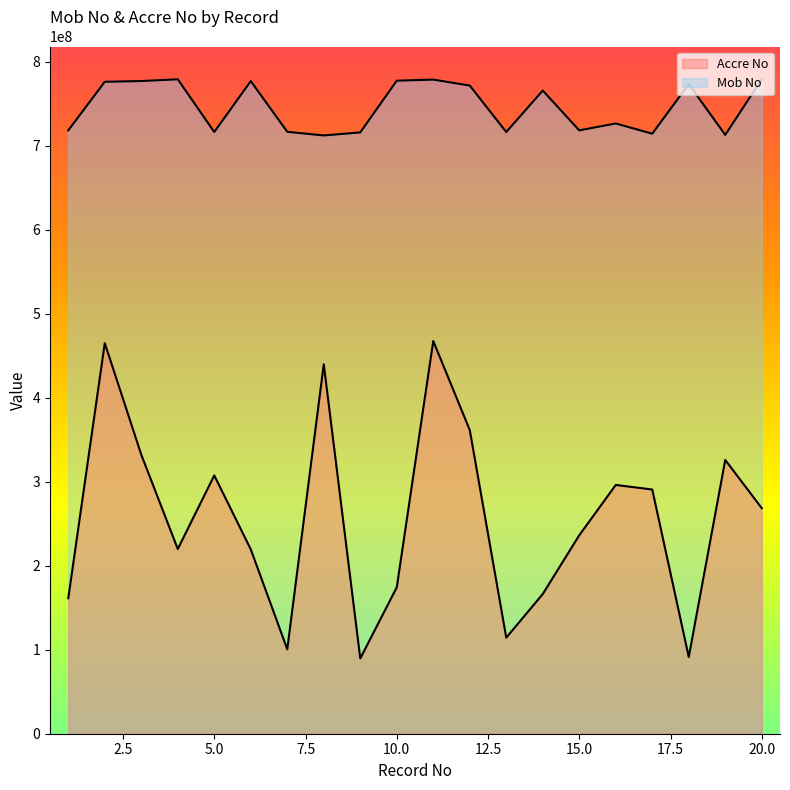

How many values in the Mob No series exceed 765755608?

9